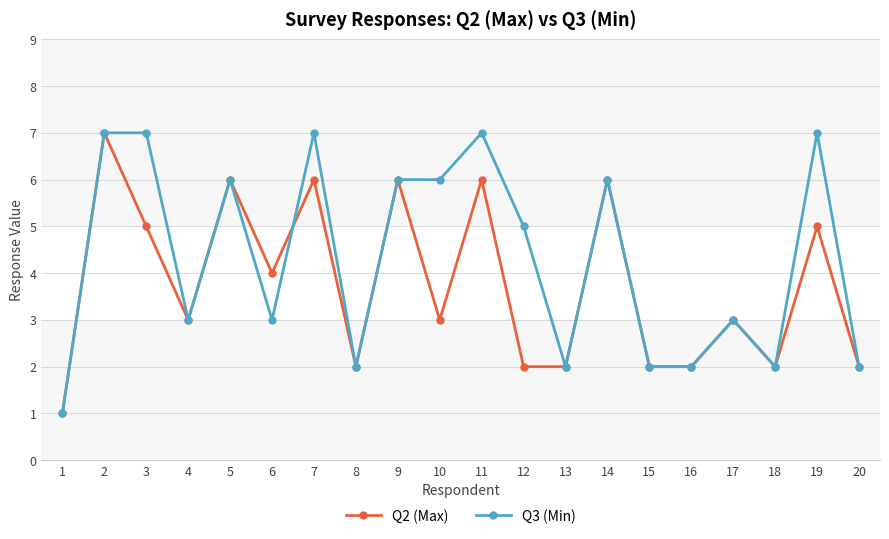

Is it true that Q2 (Max) equals 6 at 5?

True